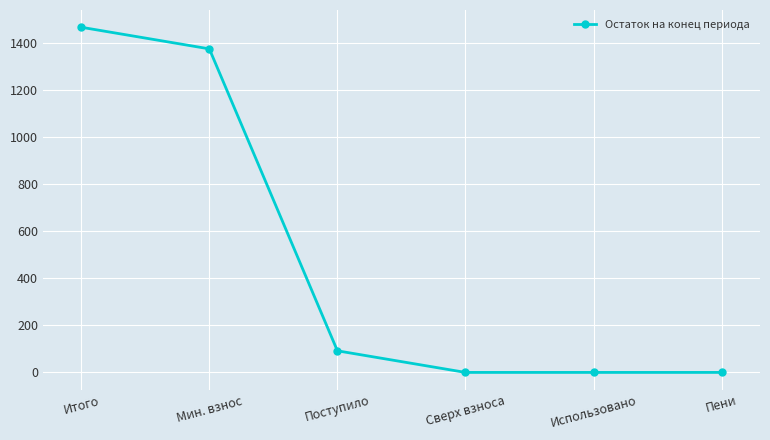

What is the change in value from Мин. взнос to Сверх взноса?

-1374.2